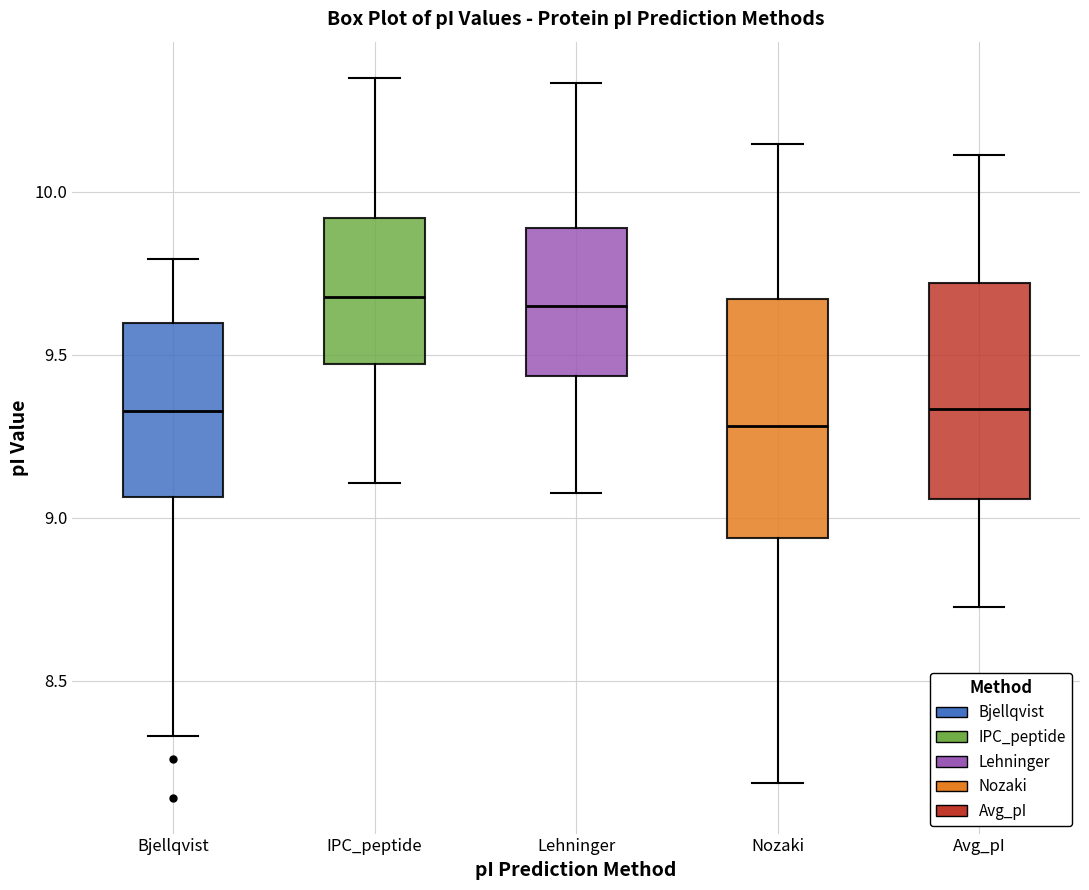

Reading left to right, read every box against the y-axis: the position of its median line, the range the box covers, and the ends of its whiskers. The values are not printed on the chart, so give them approximately, as read against the axis.

Bjellqvist: median 9.35, box 9.05 to 9.60, whiskers 8.35 to 9.80
IPC_peptide: median 9.70, box 9.45 to 9.90, whiskers 9.10 to 10.35
Lehninger: median 9.65, box 9.45 to 9.90, whiskers 9.10 to 10.35
Nozaki: median 9.30, box 8.95 to 9.65, whiskers 8.20 to 10.15
Avg_pI: median 9.35, box 9.05 to 9.70, whiskers 8.75 to 10.10